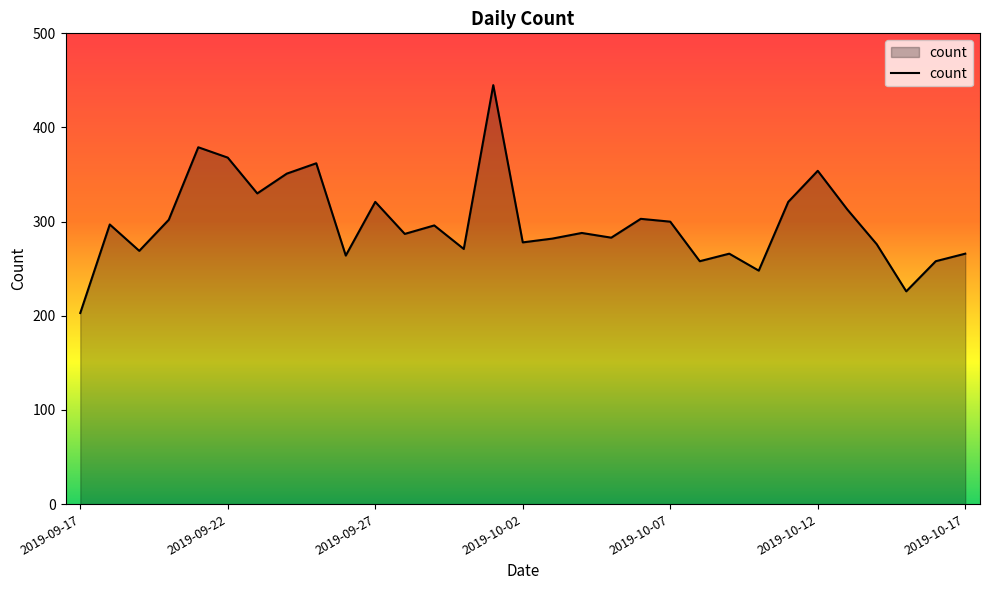

What is the difference between the second highest and second lowest values?

153